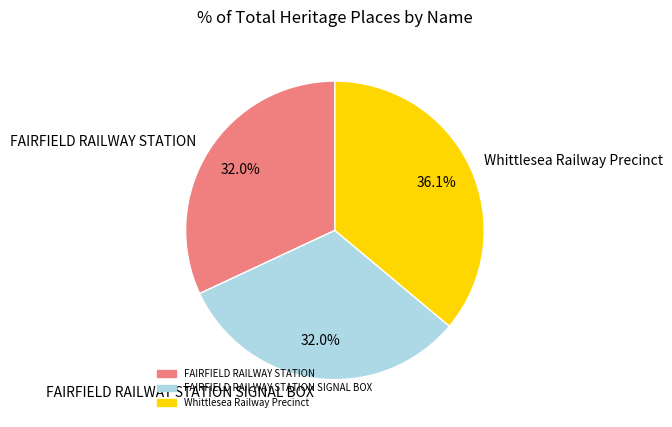

How much of the chart is everything except FAIRFIELD RAILWAY STATION SIGNAL BOX?

68.0%